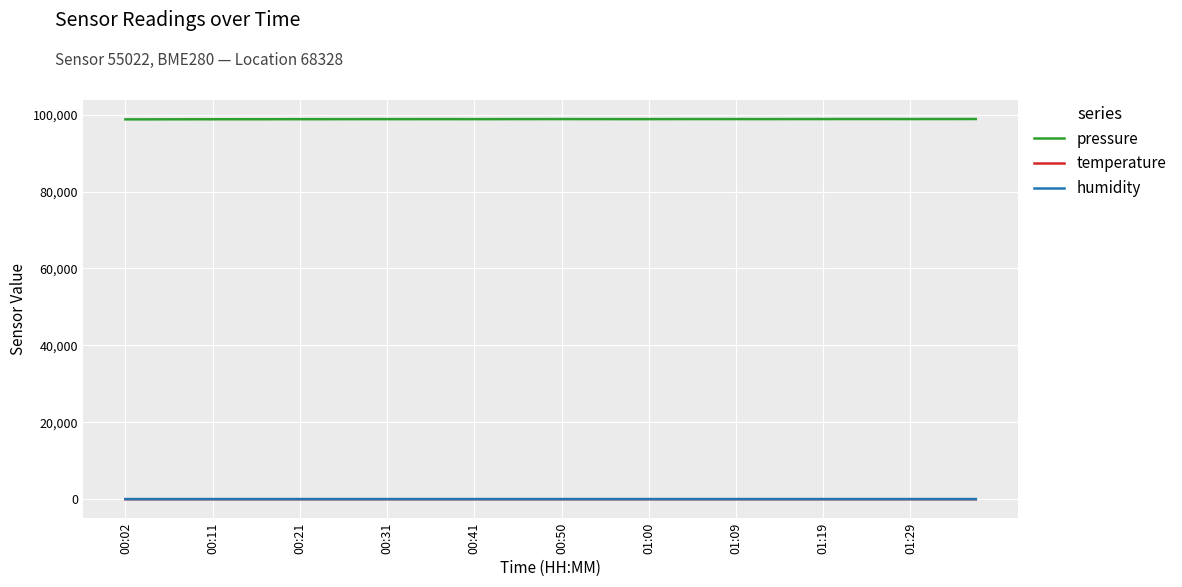

Which series has the largest total across all categories?

pressure